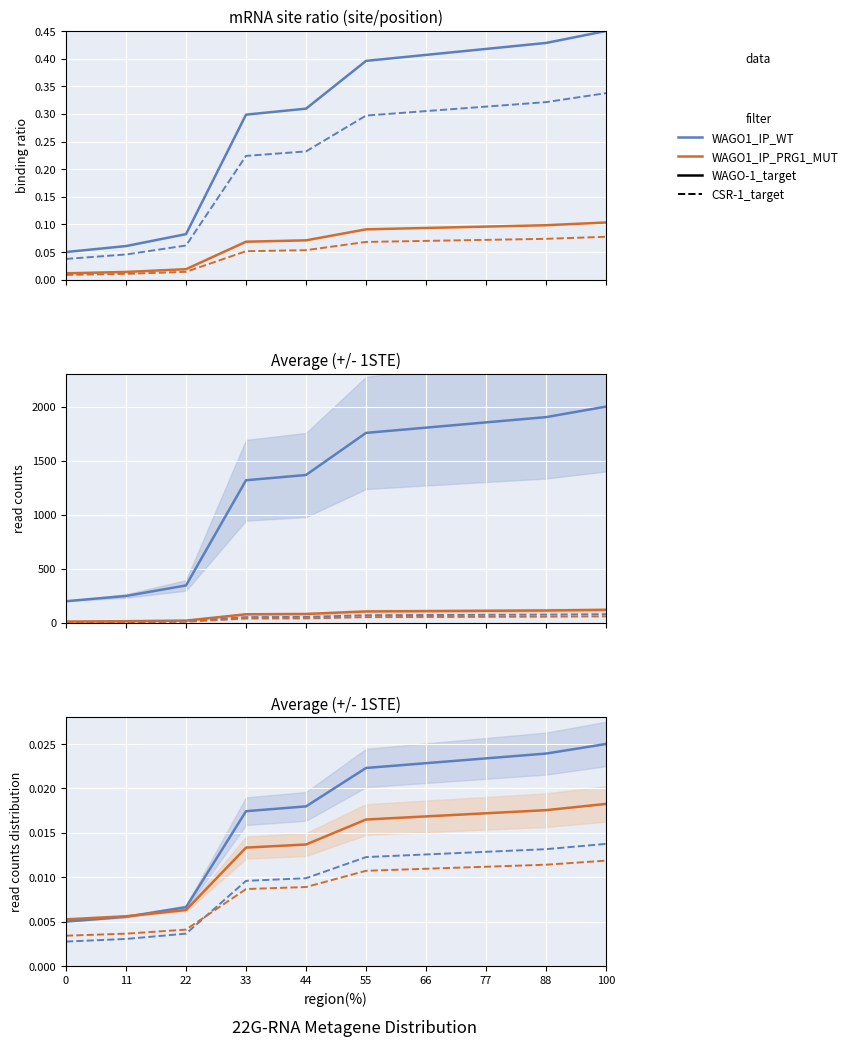

What is the total value across all series at 100?

0.1